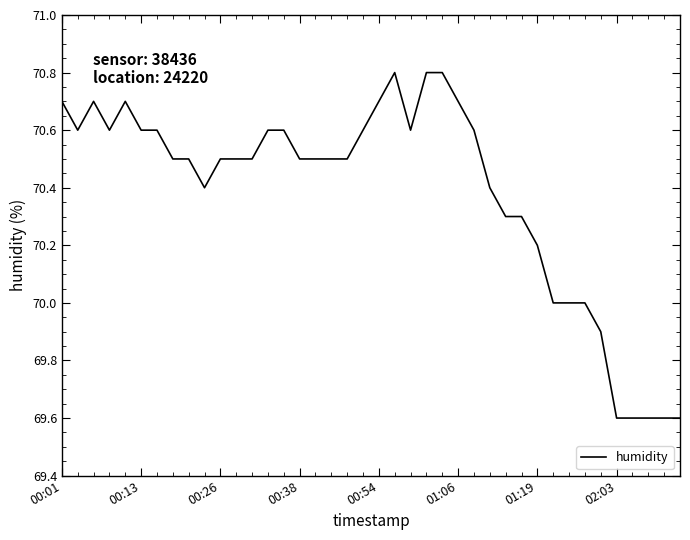

What is the maximum value shown in the chart?

70.8